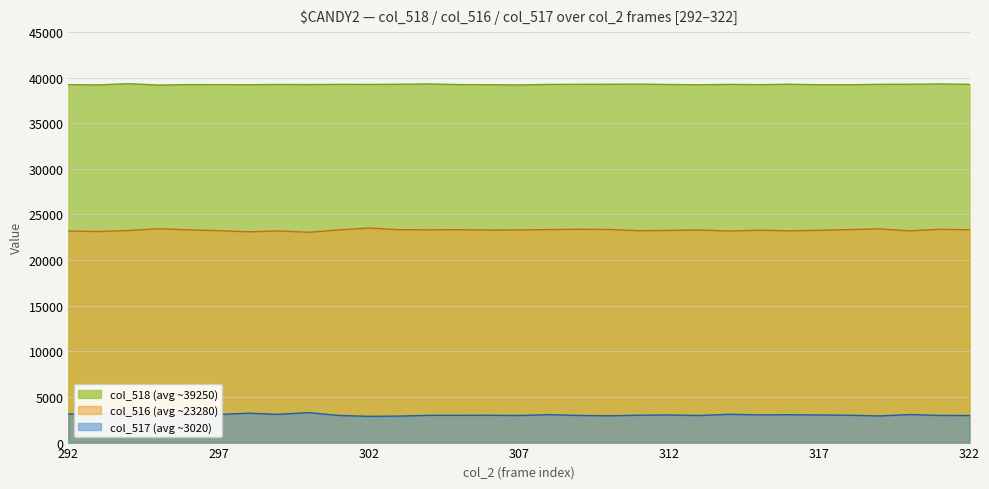

What is the greatest value displayed?

39328